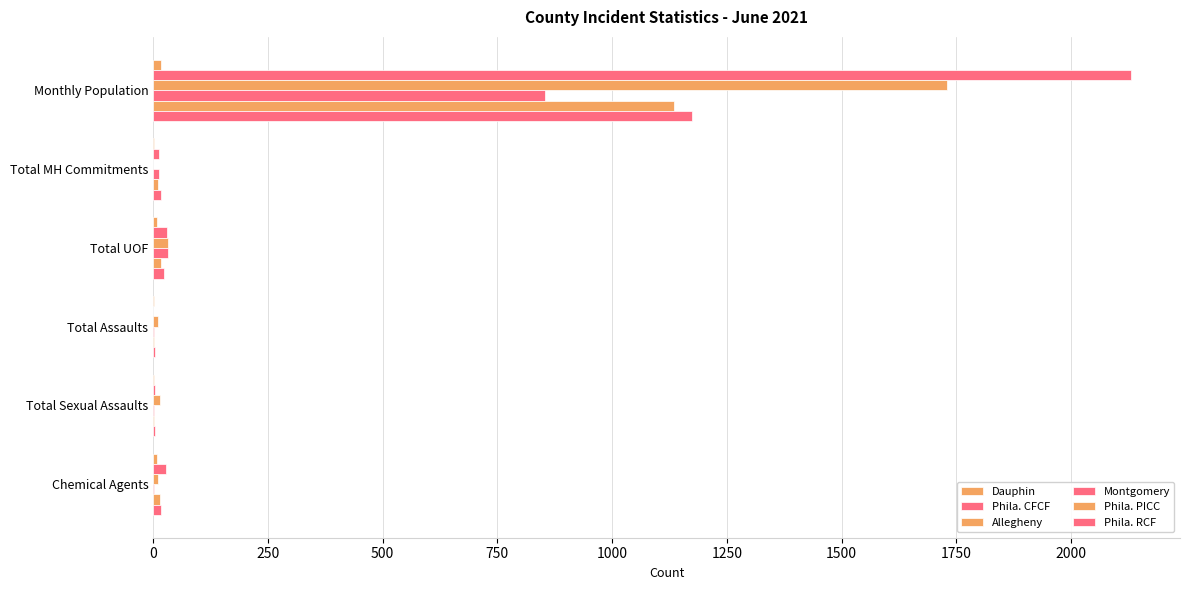

Reading right to left, what are all the values shown in this chart?

Dauphin: 8	1	1	9	2	16
Phila. CFCF: 27	4	0	31	13	2131
Allegheny: 10	15	10	33	0	1730
Montgomery: 2	1	2	32	12	853
Phila. PICC: 14	2	2	16	10	1134
Phila. RCF: 17	4	4	23	18	1175